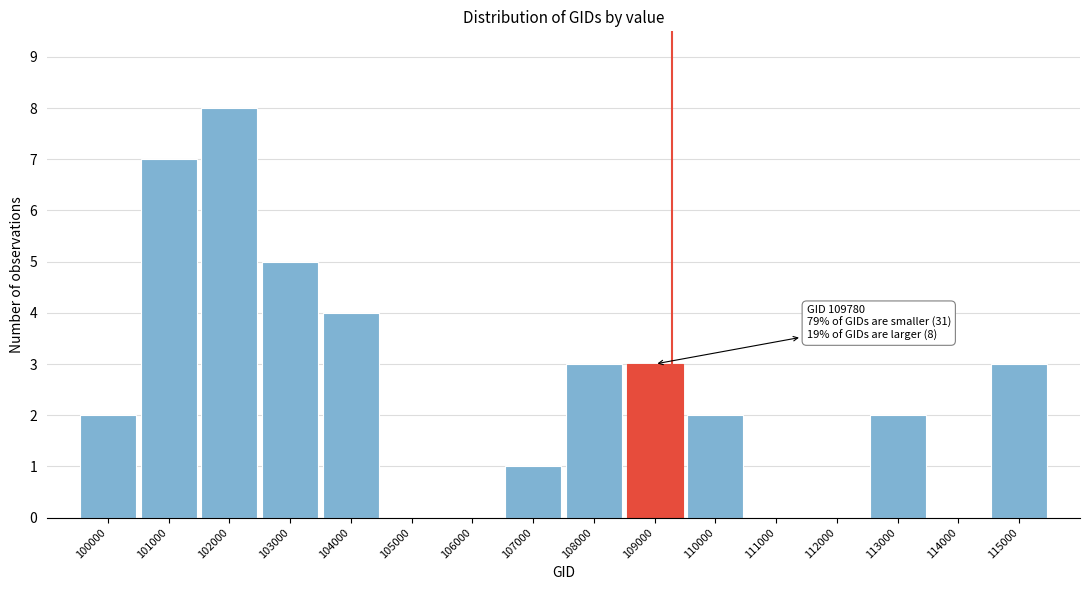

Reading right to left, extract all data points from this chart.

115000=3	114000=0	113000=2	112000=0	111000=0	110000=2	109000=3	108000=3	107000=1	106000=0	105000=0	104000=4	103000=5	102000=8	101000=7	100000=2